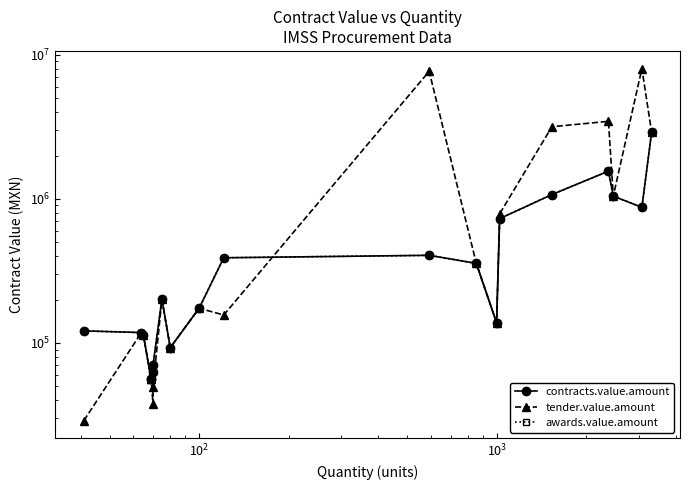

What are all the series names shown in the legend?

contracts.value.amount, tender.value.amount, awards.value.amount